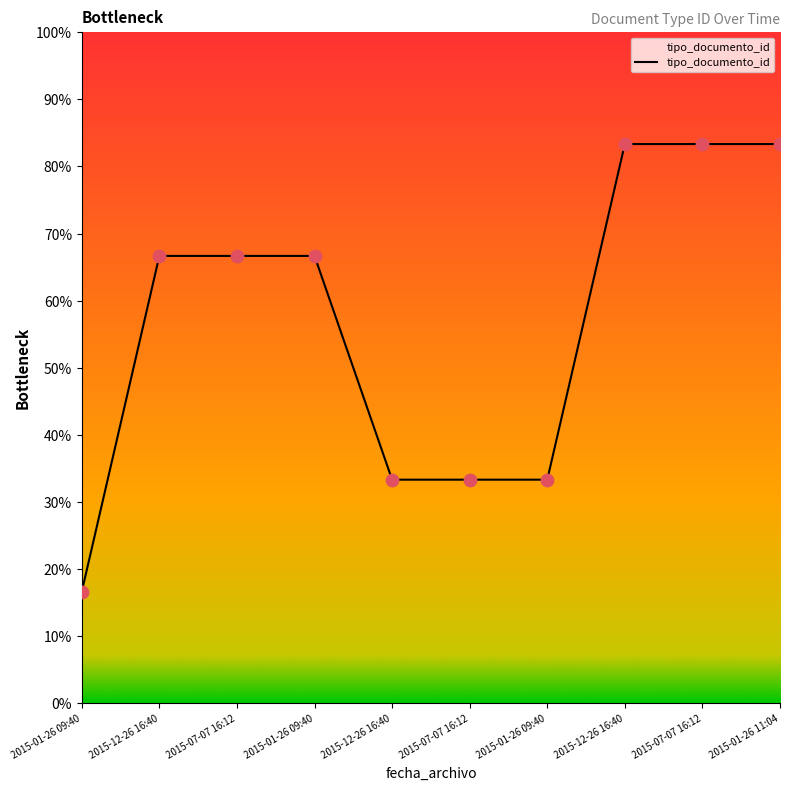

Does the chart have visible grid lines?

No